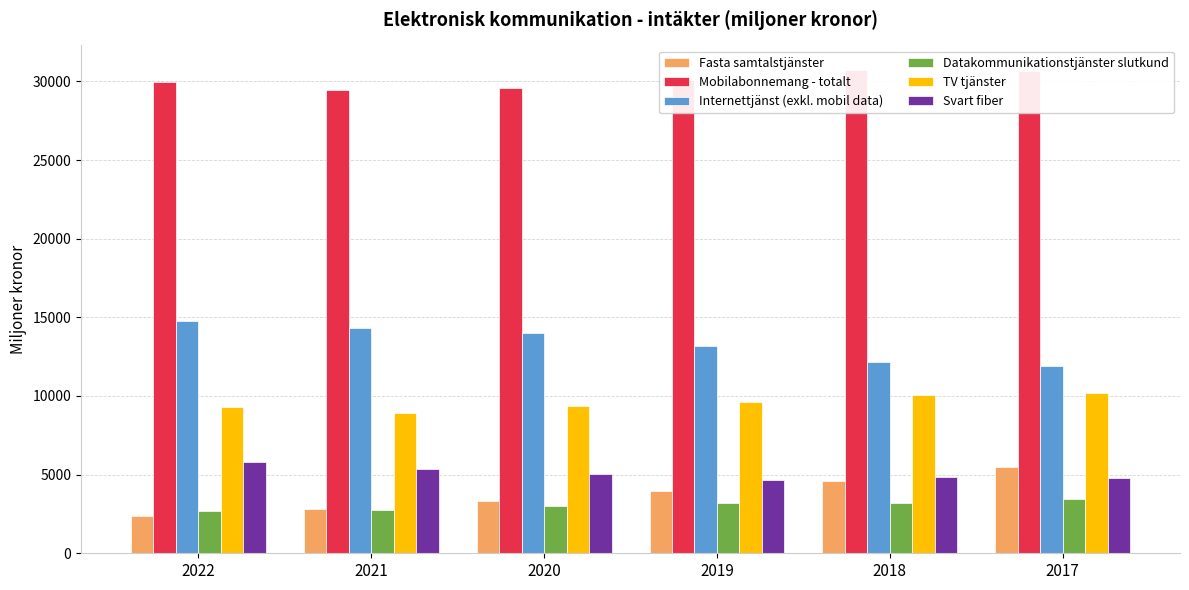

What value does the Svart fiber series have at 2017?

4814.6